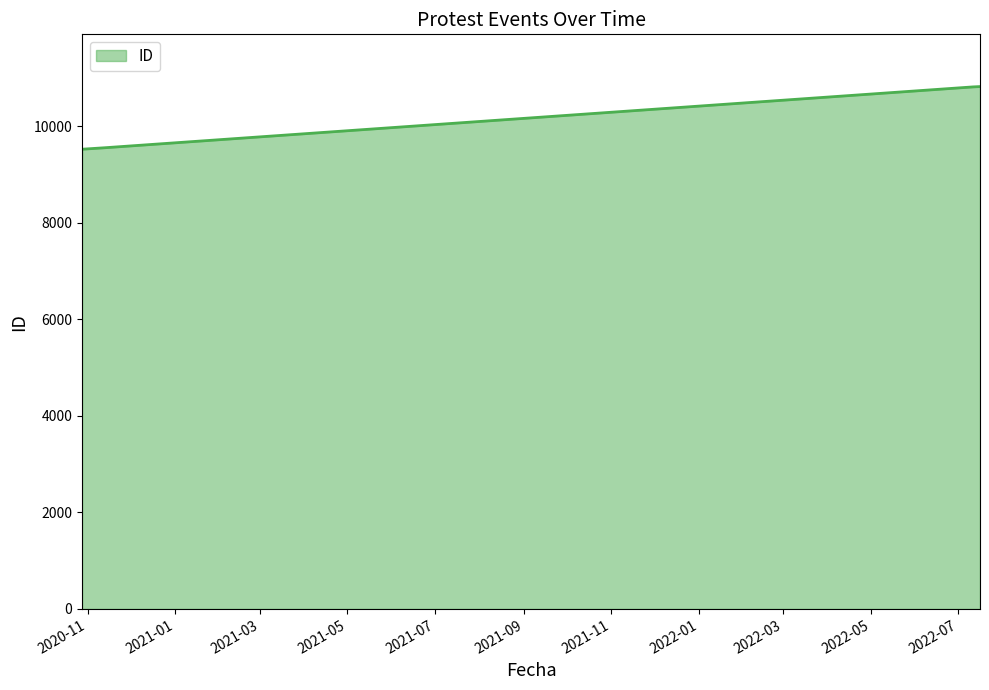

What is the maximum value shown in the chart?

10823